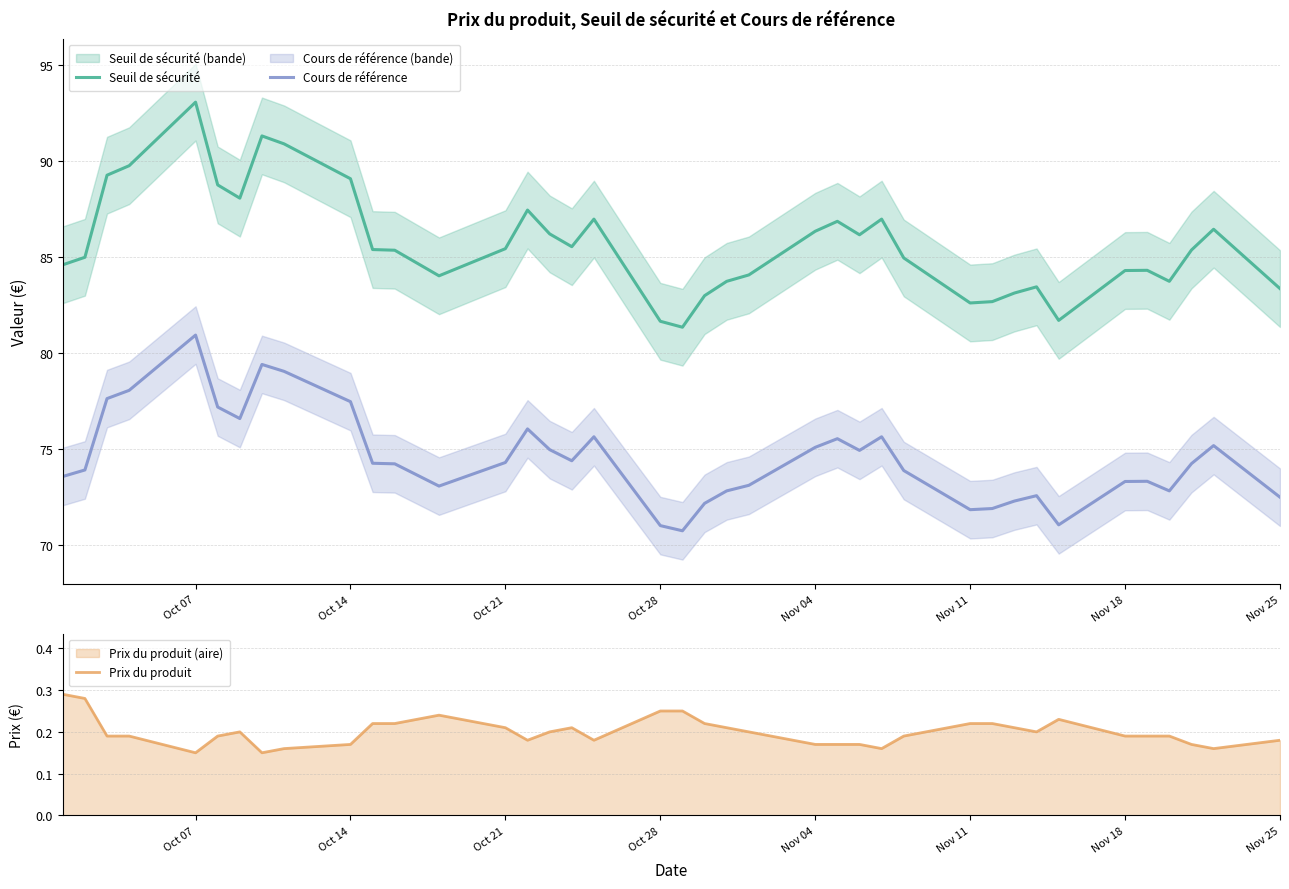

How many data points in Seuil de sécurité are above 85?

21